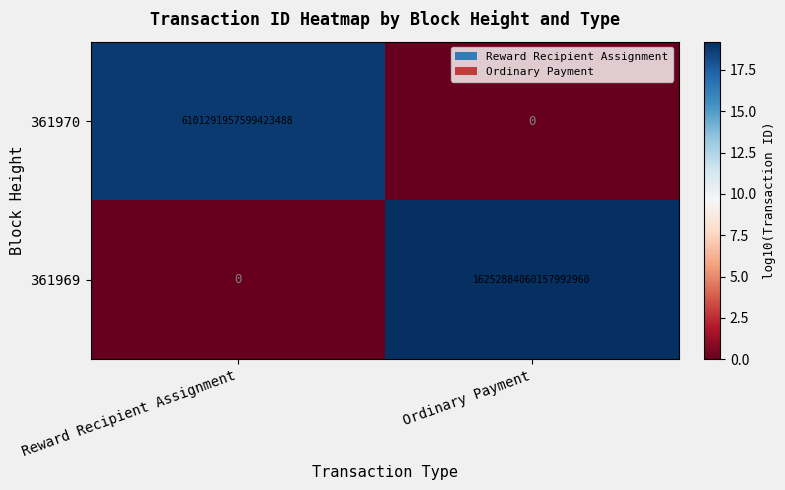

How many values in the 361970 series are below 6101291957599423488?

1